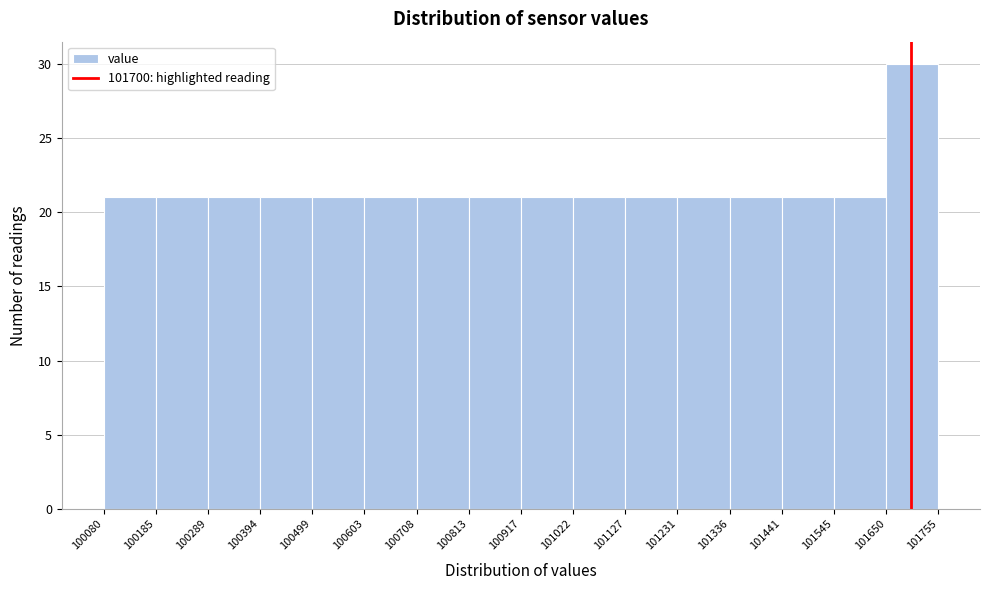

Reading left to right, list every bar in this chart as the range it spans on the x-axis followed by its height. The values are not printed on the chart, so give them approximately, as read against the axis.

100080 to 100185: 21
100185 to 100289: 21
100289 to 100394: 21
100394 to 100499: 21
100499 to 100603: 21
100603 to 100708: 21
100708 to 100813: 21
100813 to 100917: 21
100917 to 101022: 21
101022 to 101127: 21
101127 to 101231: 21
101231 to 101336: 21
101336 to 101441: 21
101441 to 101545: 21
101545 to 101650: 21
101650 to 101755: 30